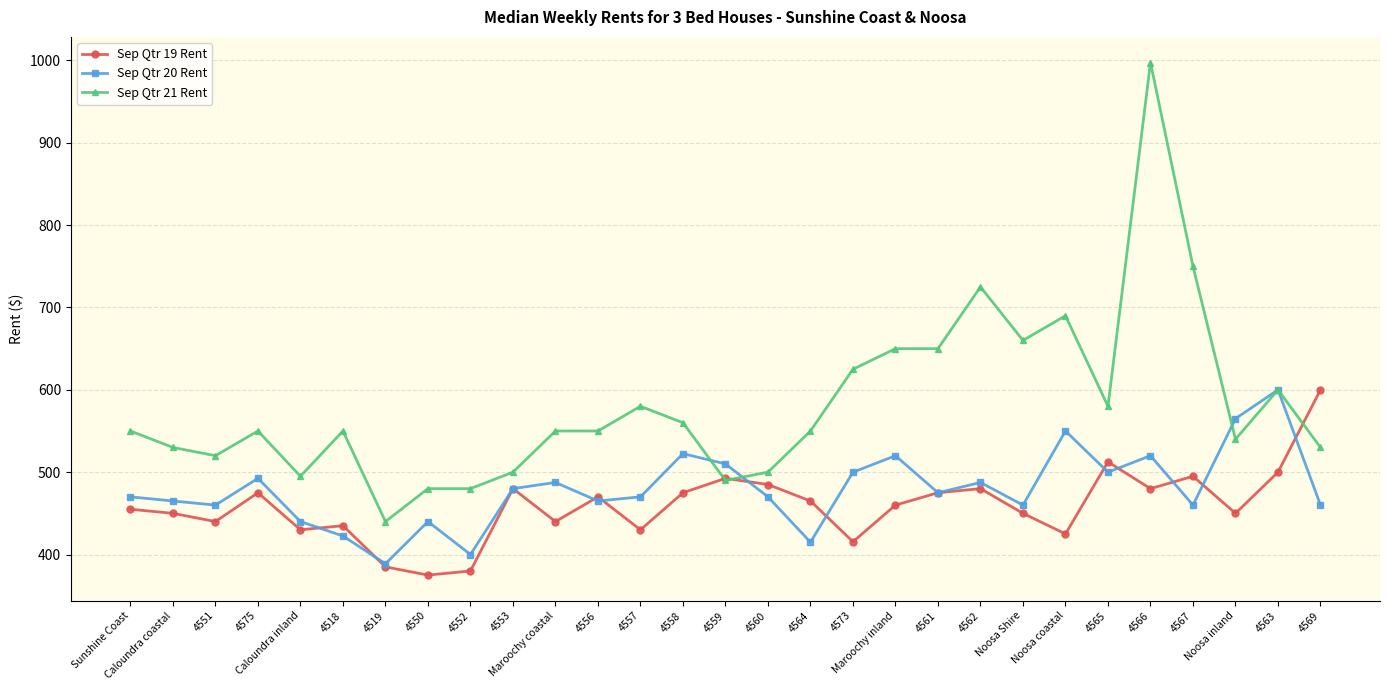

What is the sum of the Sep Qtr 21 Rent values at Sunshine Coast and 4573?

1175.0